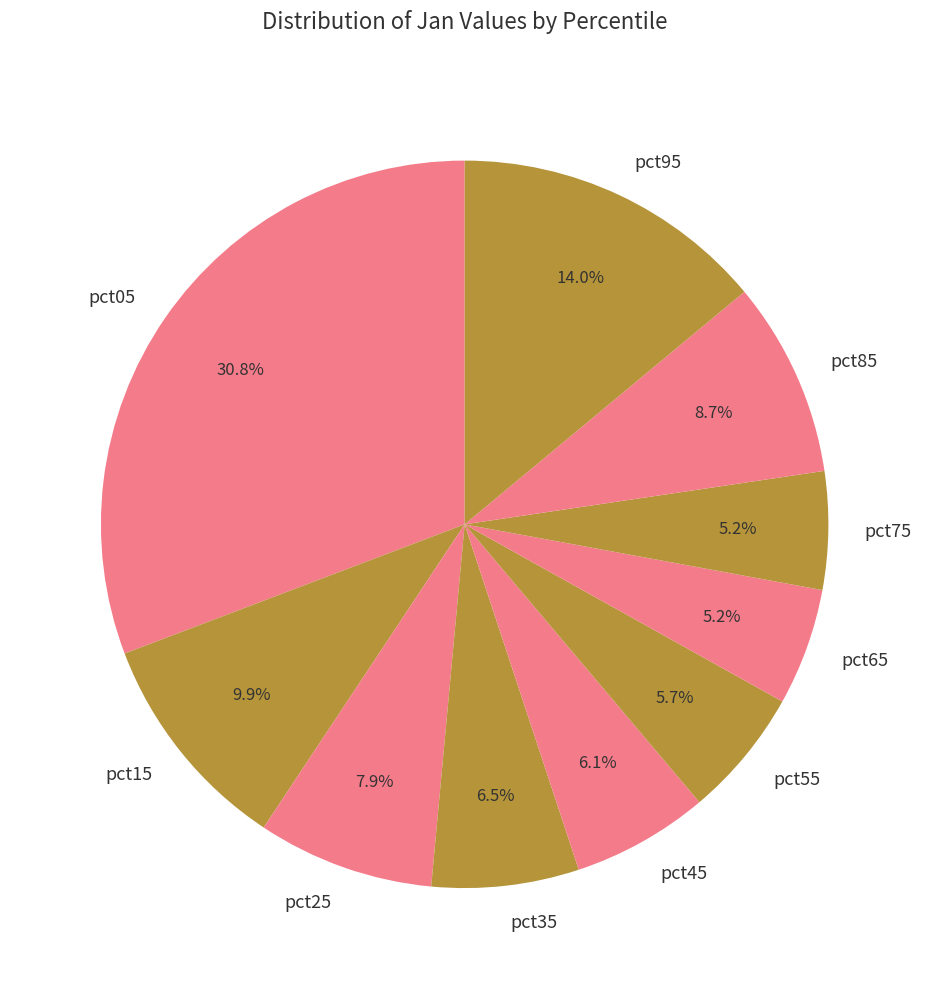

Is pct35 the majority of the pie?

No